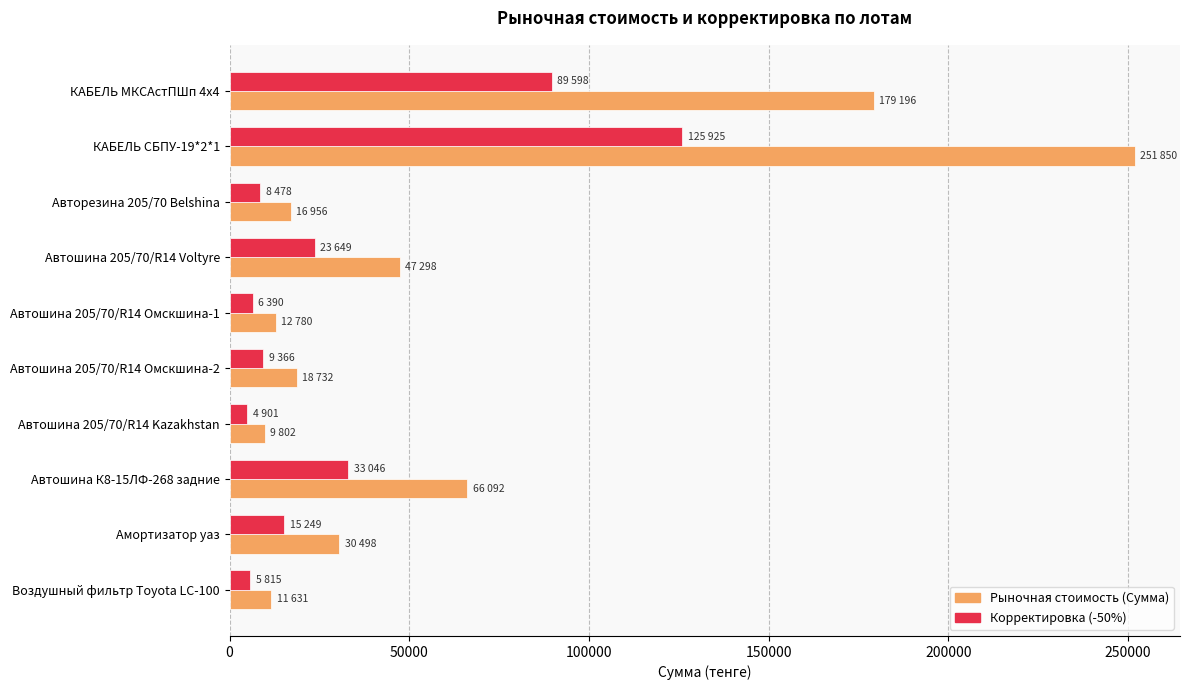

What is the average value of the Рыночная стоимость (Сумма) series?

64484